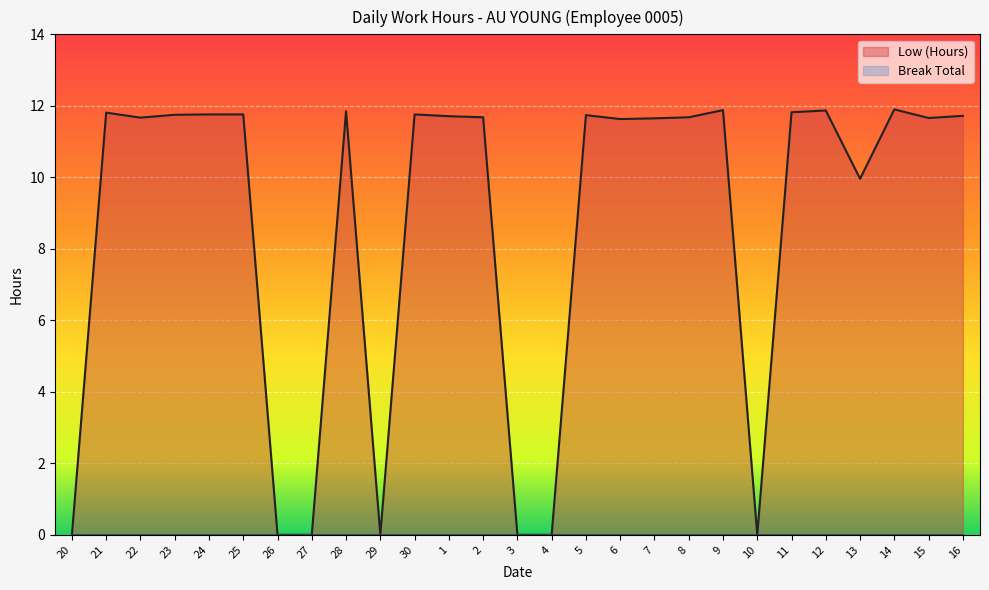

List the labels in order of value, largest first.

14, 9, 12, 28, 11, 21, 24, 25, 30, 23, 5, 16, 1, 2, 8, 22, 15, 7, 6, 13, 20, 26, 27, 29, 3, 4, 10